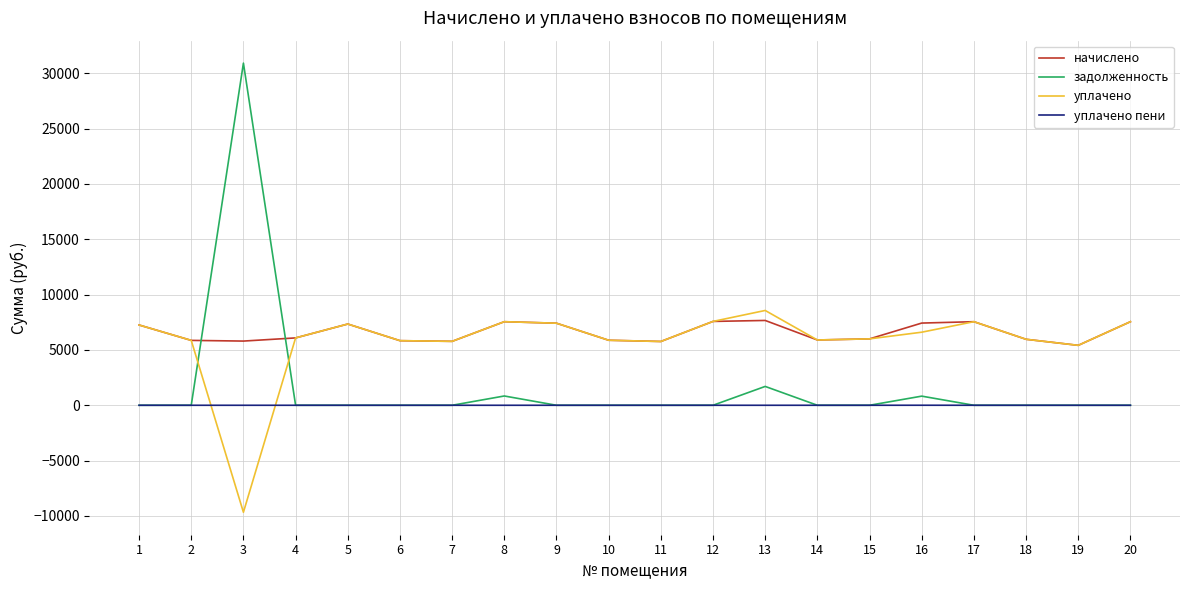

Which series has the widest spread of values?

задолженность